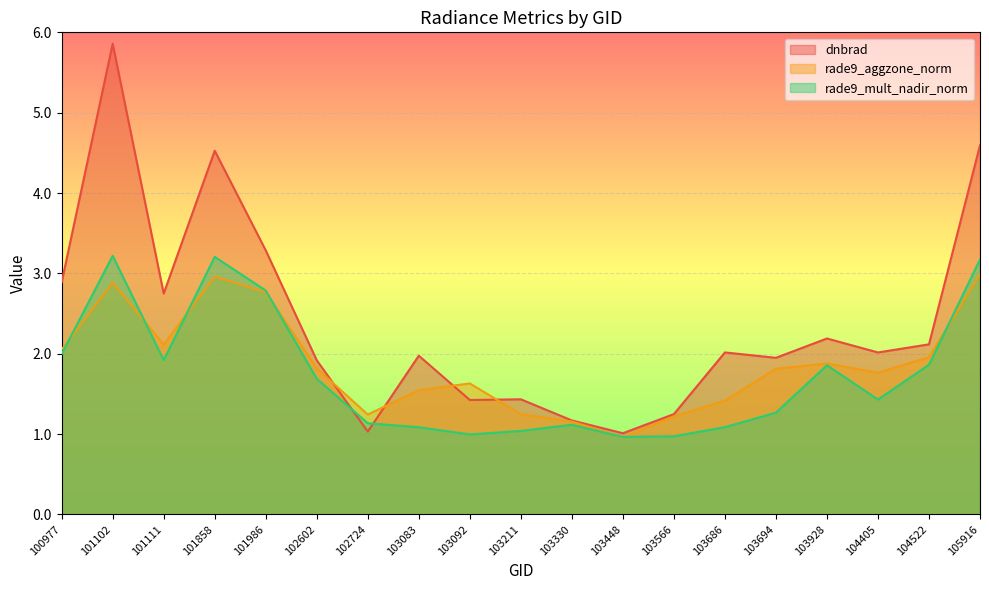

What is the sum of all rade9_mult_nadir_norm values?

32.8